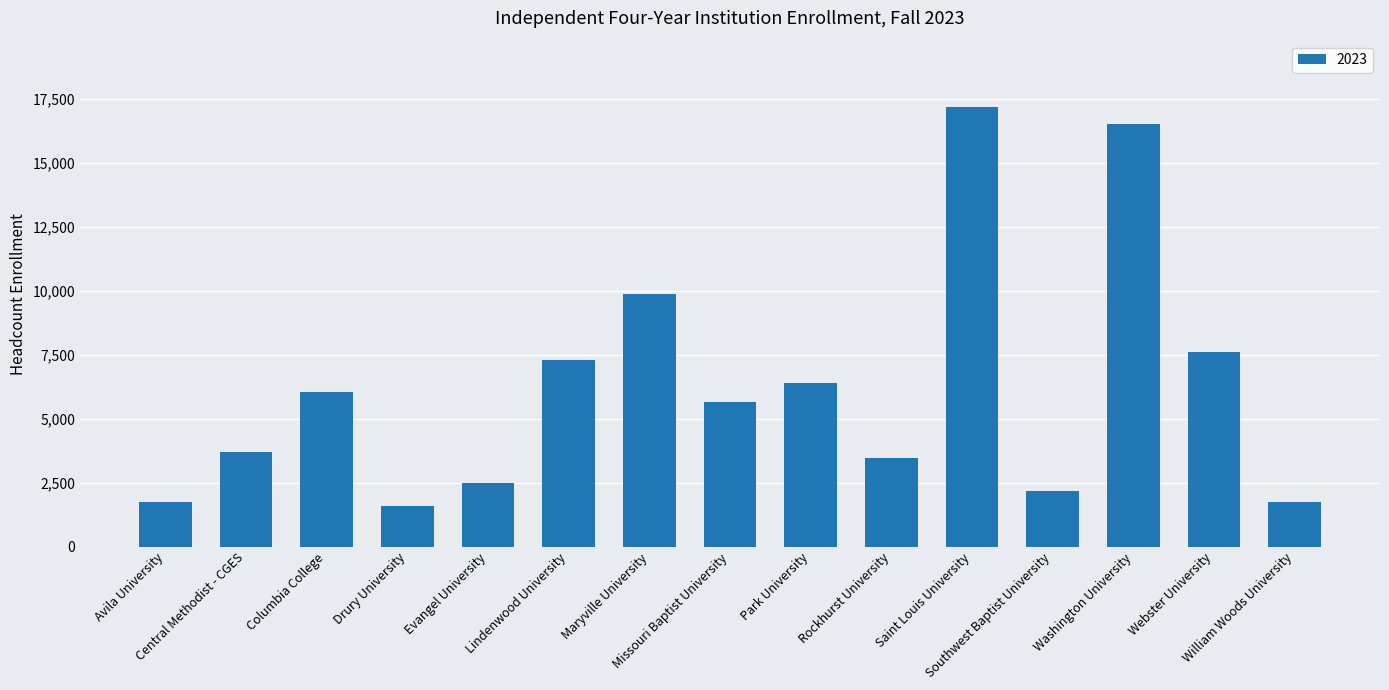

What is the sum of the values at Evangel University and William Woods University?

4251